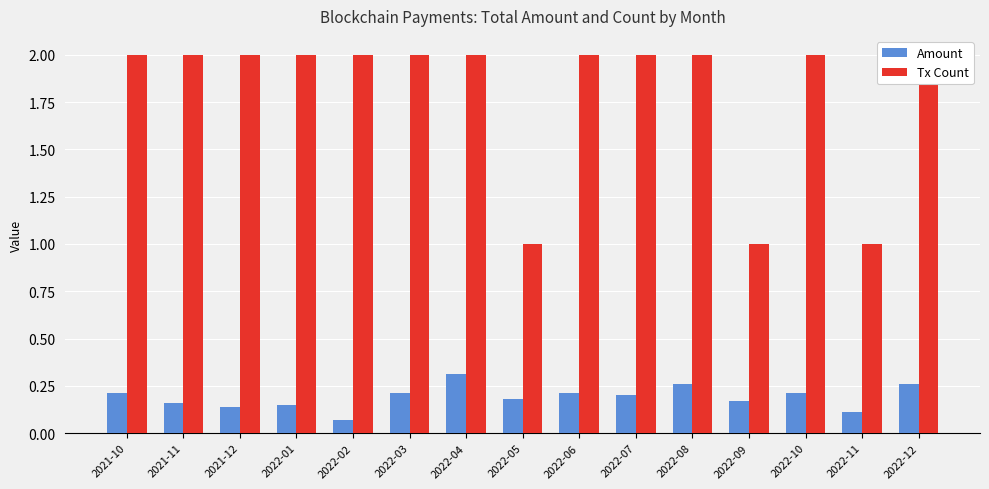

How many bars are there in each group?

2